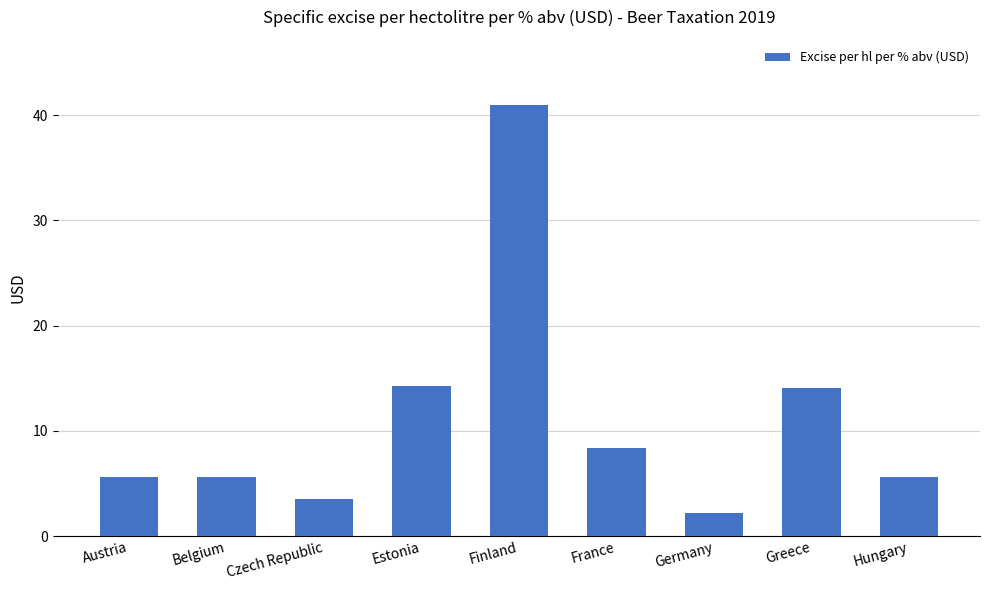

How many values exceed 5?

7